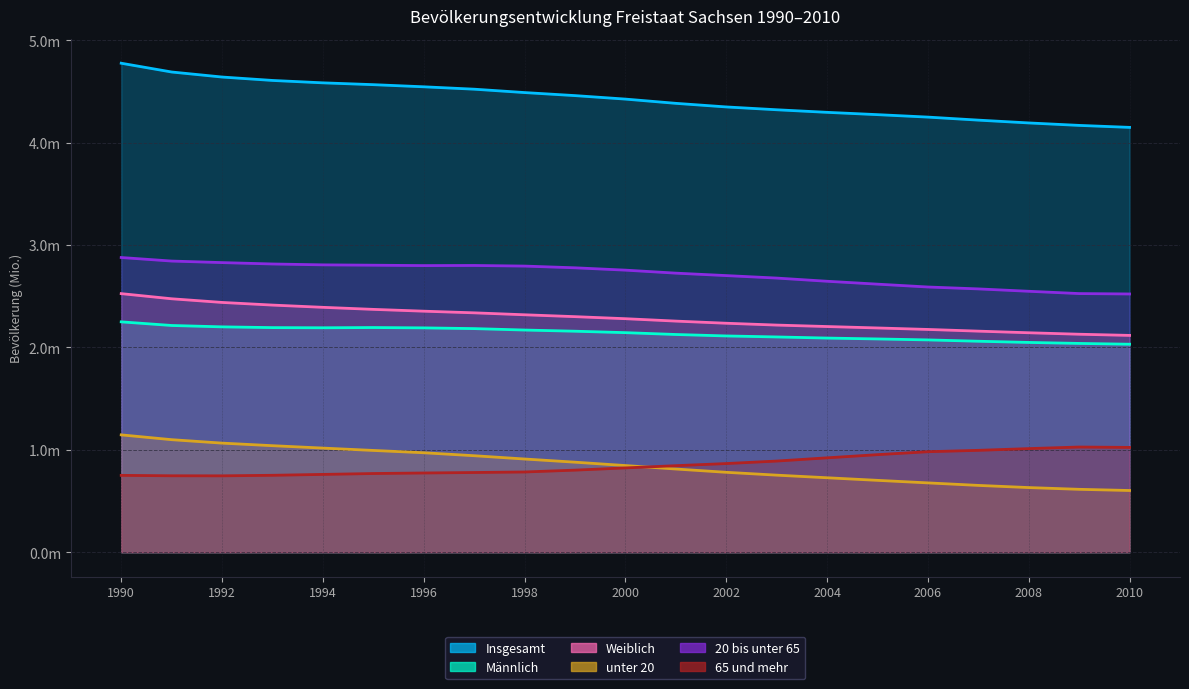

Count the number of categories in the chart.

21